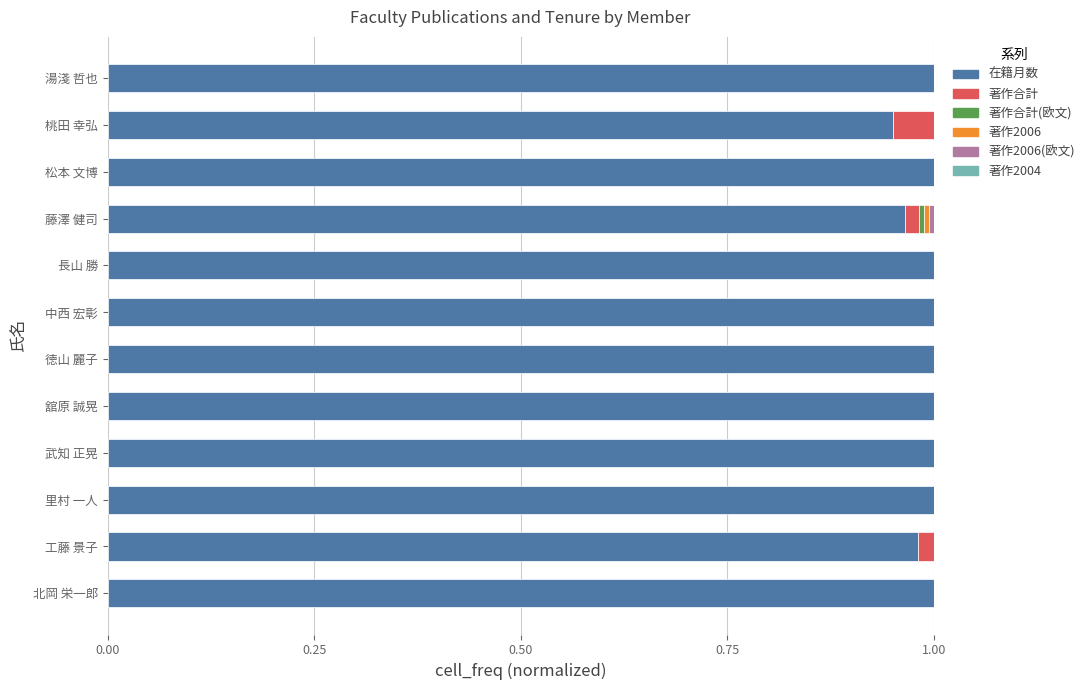

How many series are shown in this chart?

5